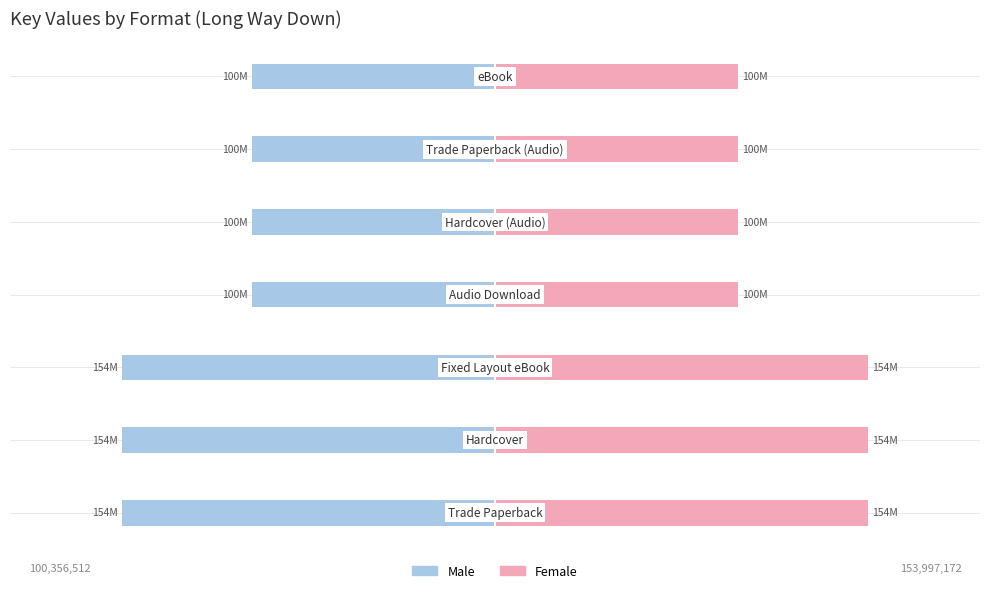

Between 5 and 4, which is larger?

5